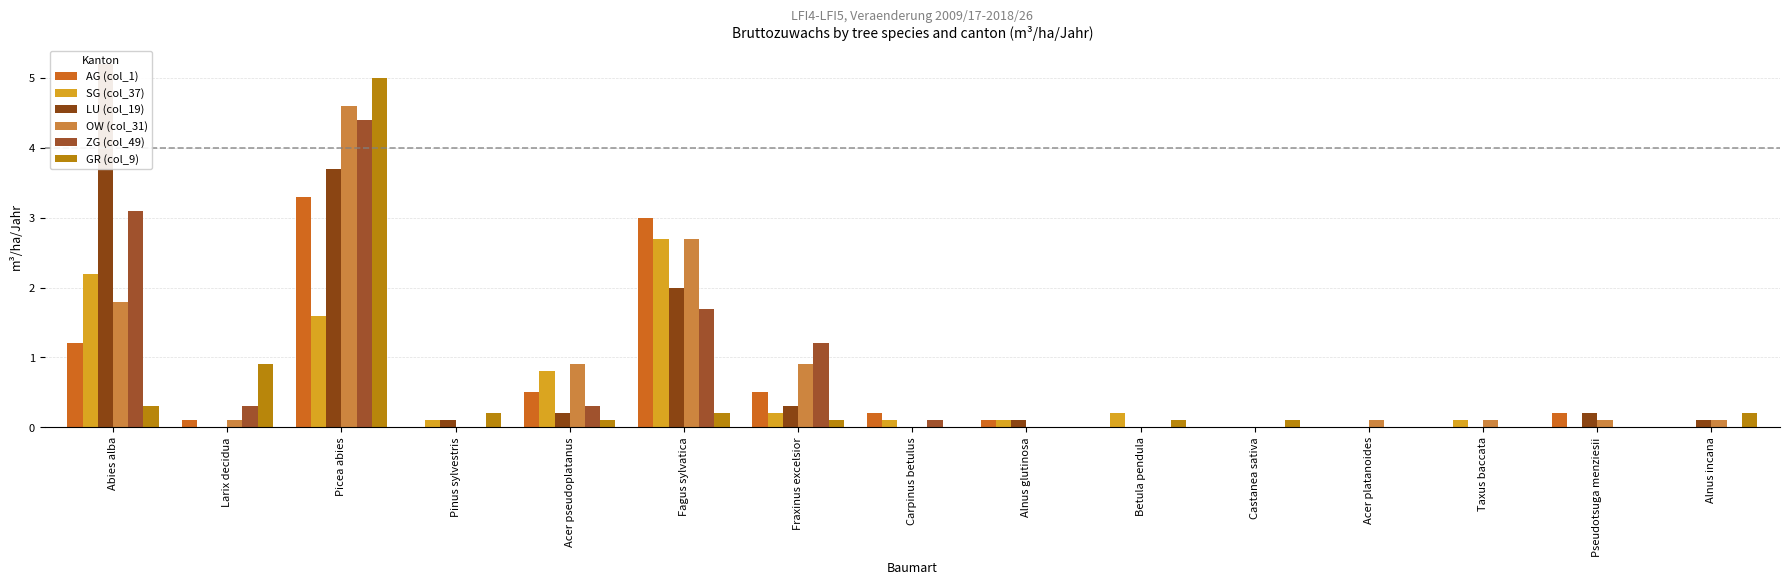

How many positive values does the GR (col_9) series have?

10